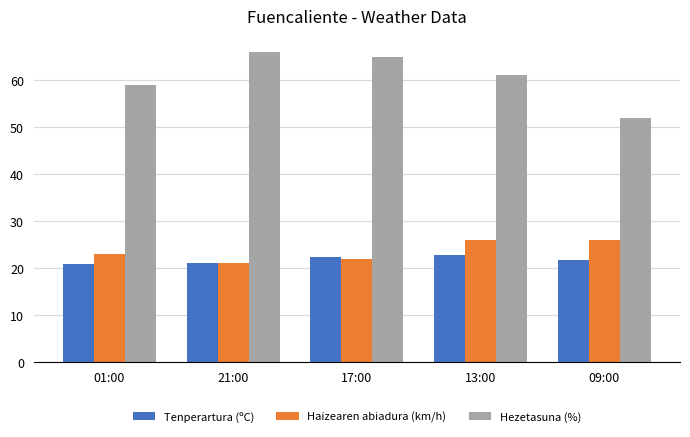

Is it true that Tenperartura (ºC) equals 5.5 at 17:00?

False